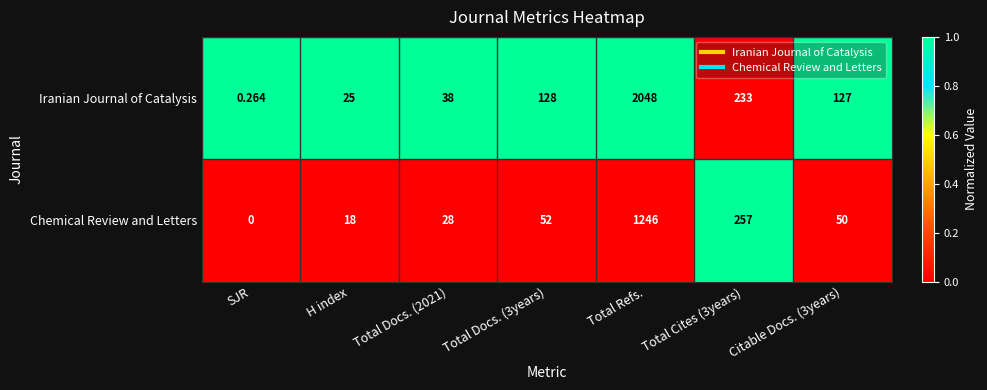

List the series in order of their overall mean, highest first.

Iranian Journal of Catalysis, Chemical Review and Letters